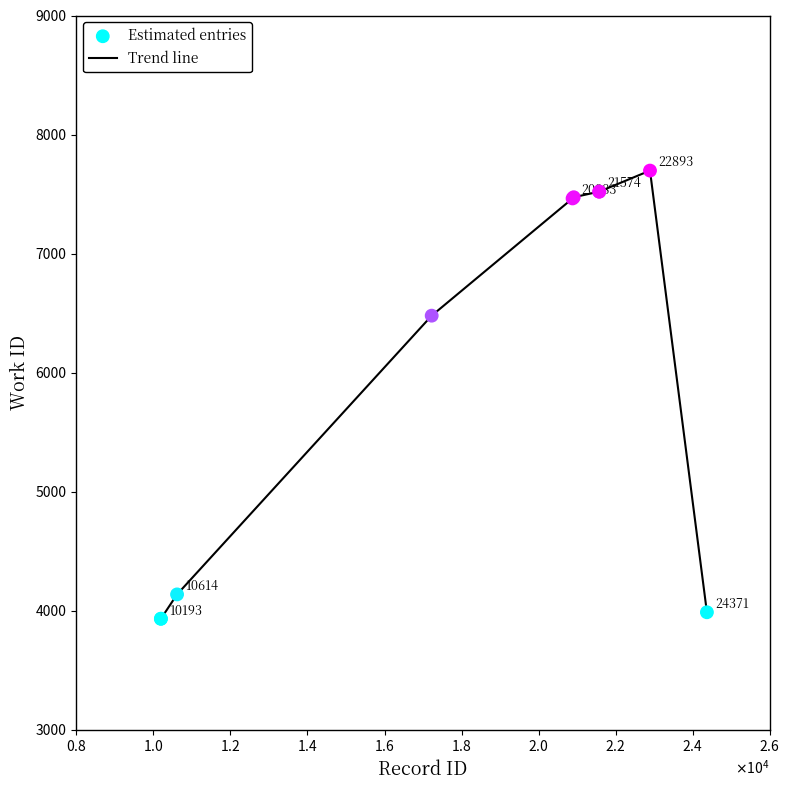

What is the difference between the maximum and minimum values?

3766